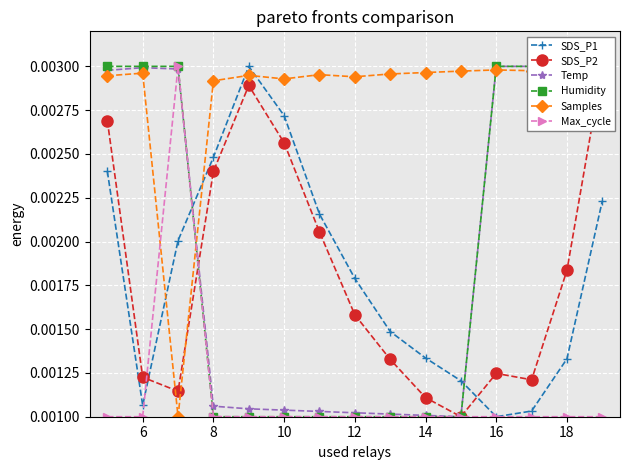

True or false: SDS_P1 and SDS_P2 cross at least once.

True